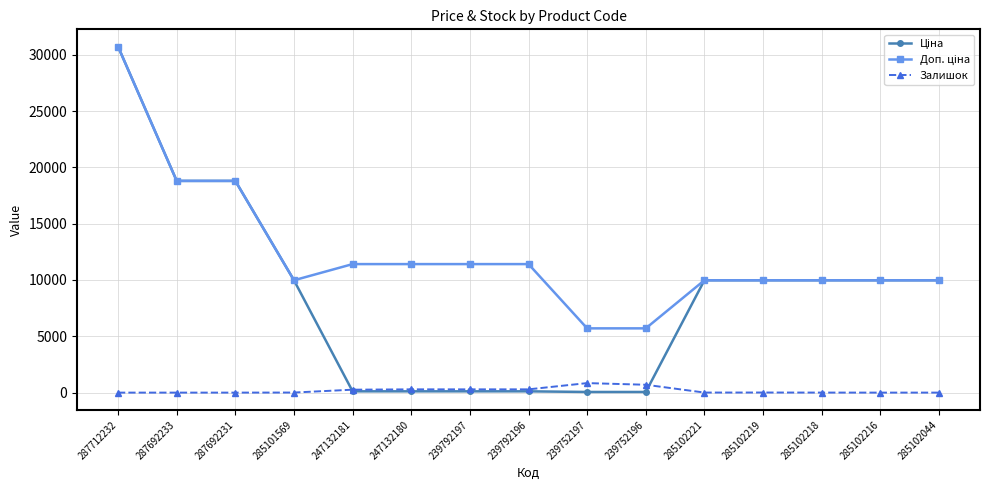

True or false: Залишок has more than 1 interior local peaks.

True